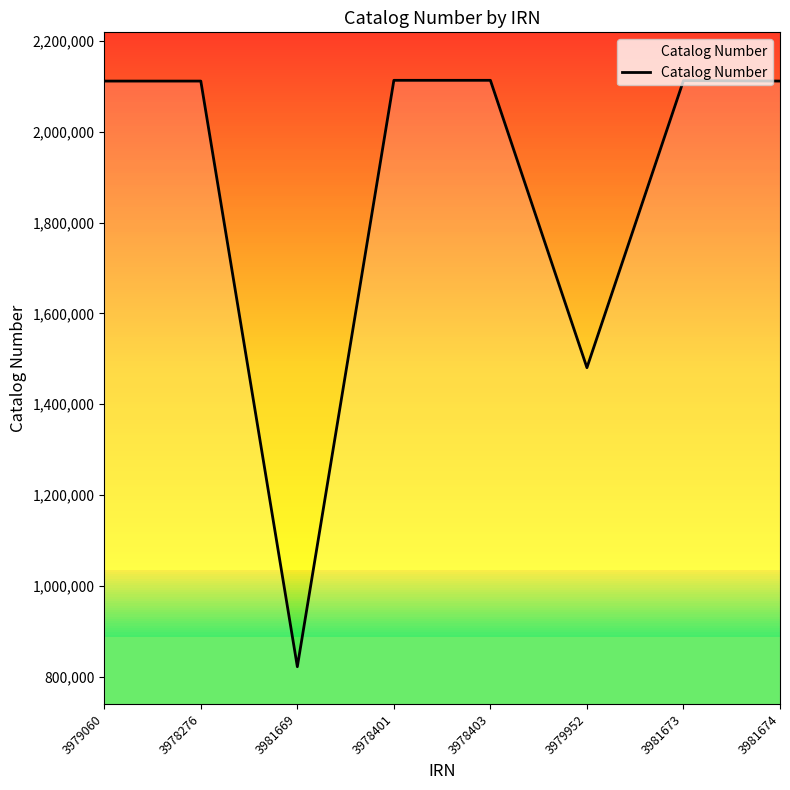

Between 3978403 and 3981669, which is larger?

3978403